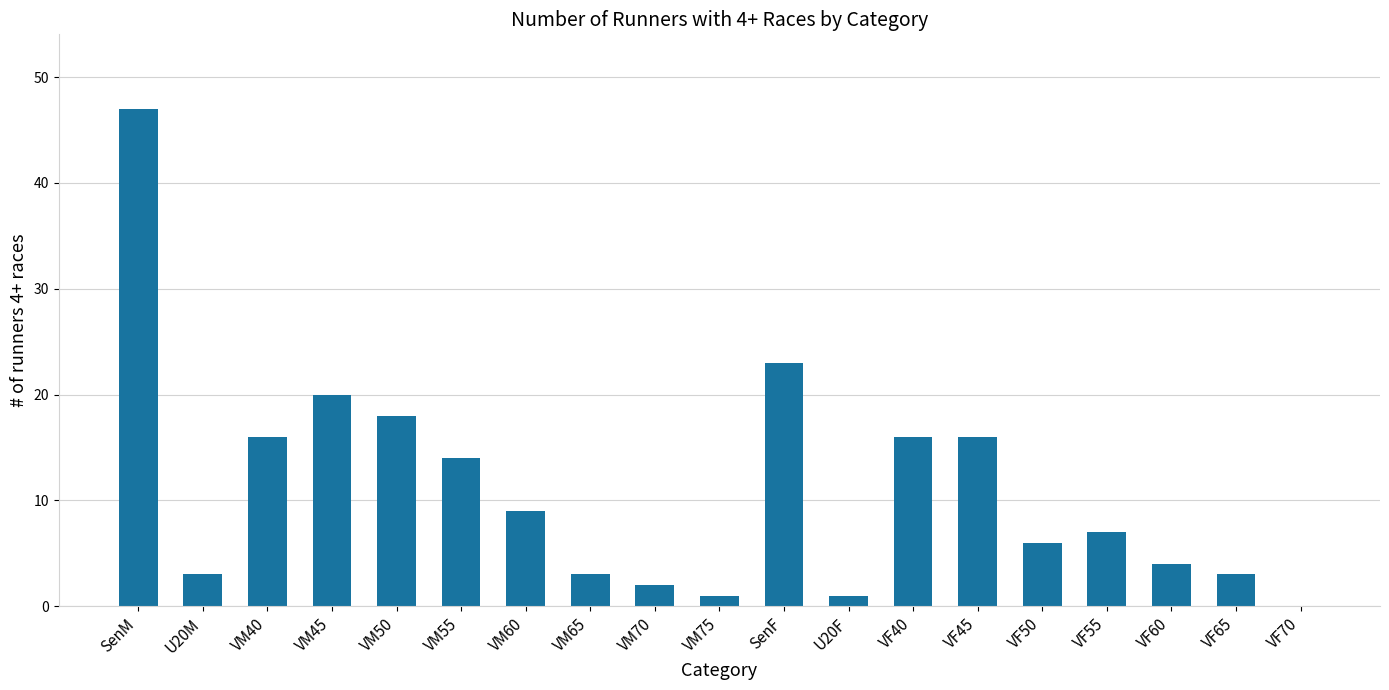

How many categories are shown in the chart?

19